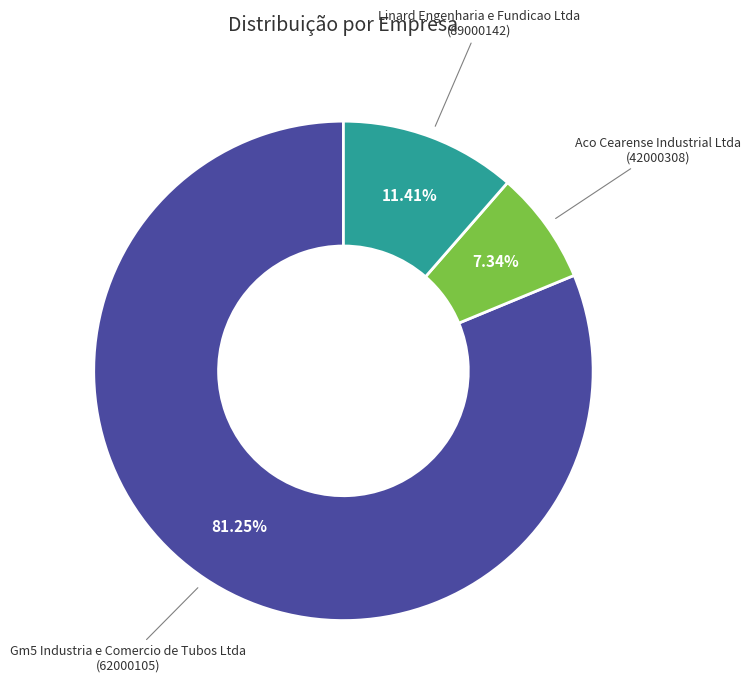

What is the ratio of the value at Linard Engenharia e Fundicao Ltda to the value at Aco Cearense Industrial Ltda?

1.6